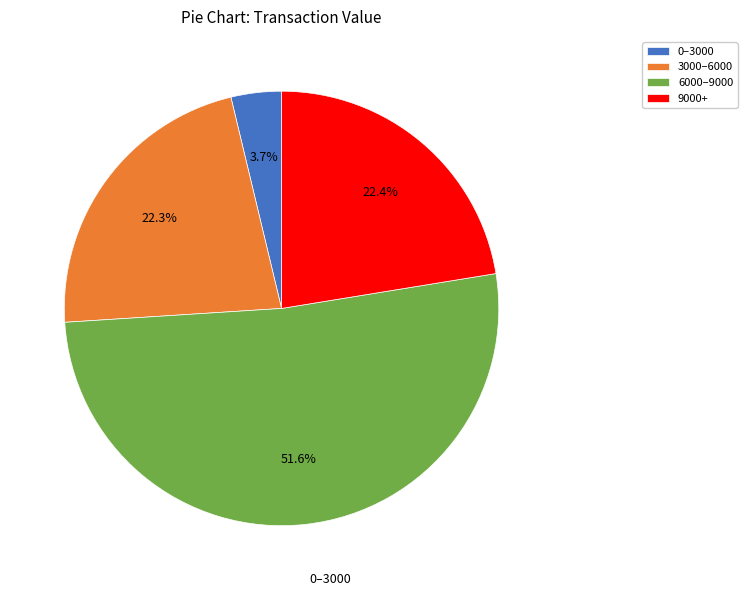

Is there a majority slice in this chart?

Yes